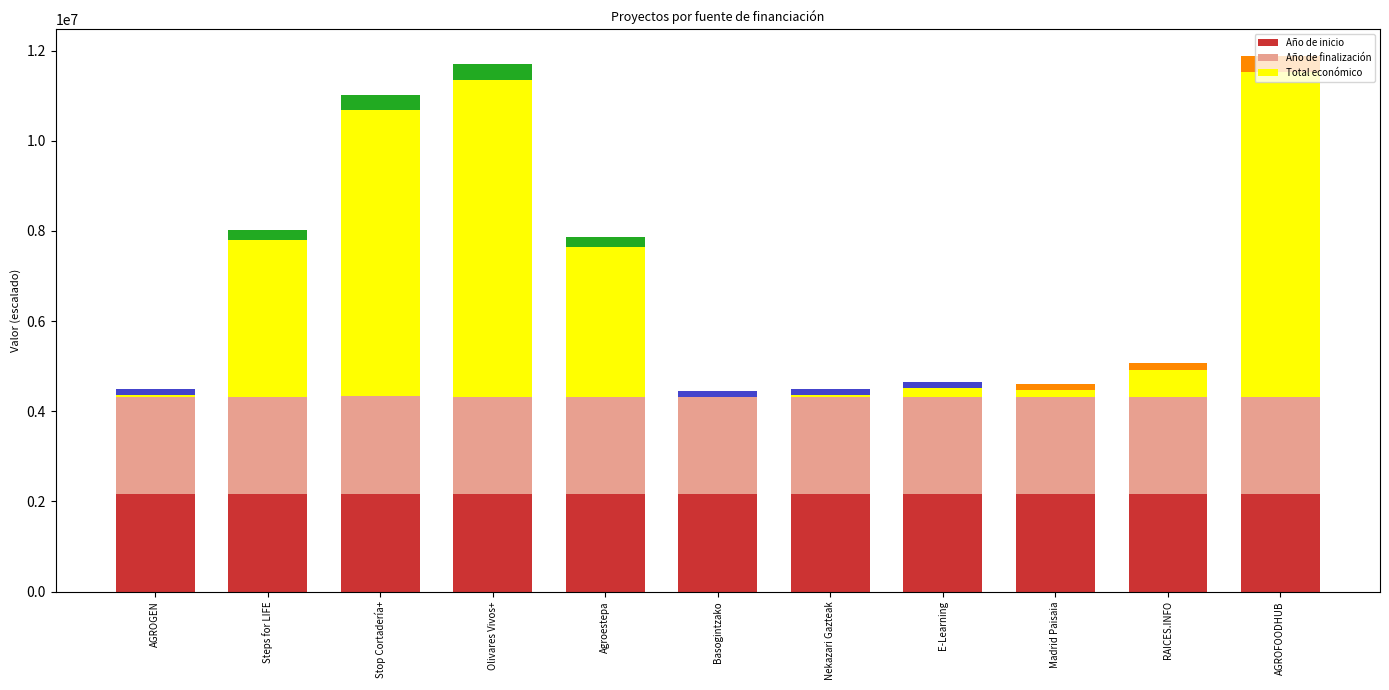

What is the greatest value displayed?

7222818.0